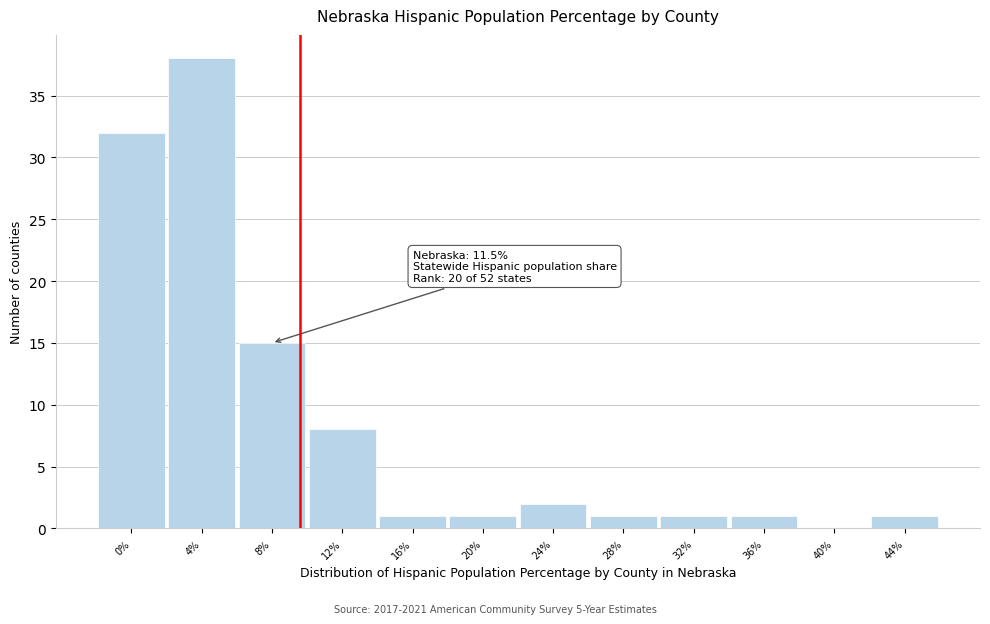

Reading left to right, transcribe all the data shown in this chart.

0%=32	4%=38	8%=15	12%=8	16%=1	20%=1	24%=2	28%=1	32%=1	36%=1	40%=0	44%=1